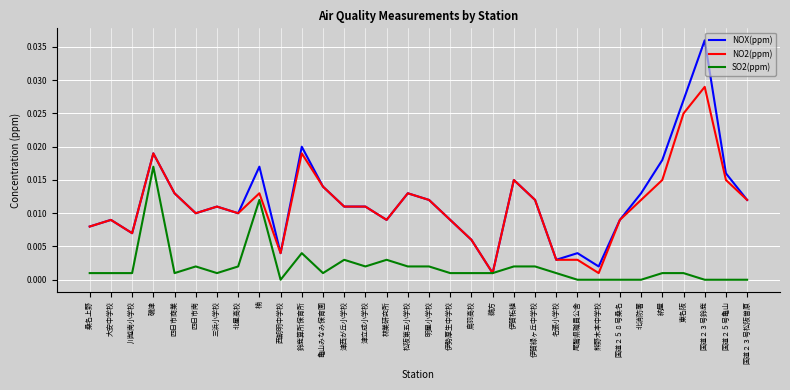

At which label does NOX(ppm) reach its peak?

国道２３号鈴鹿